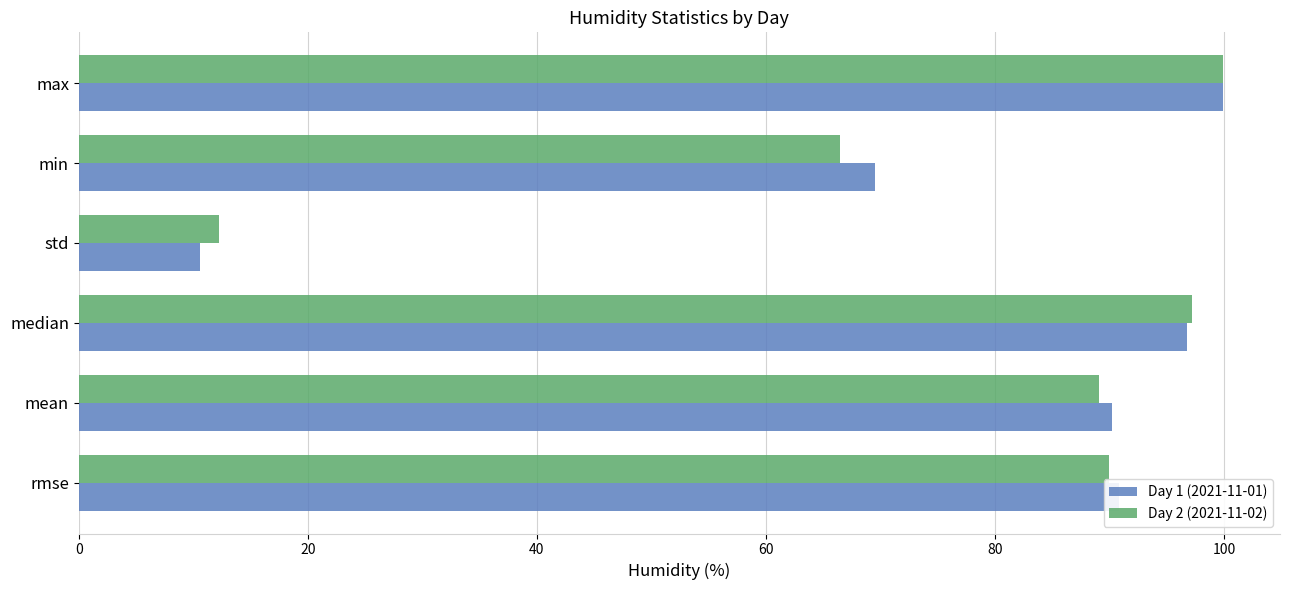

What is the maximum value for Day 2 (2021-11-02)?

99.9